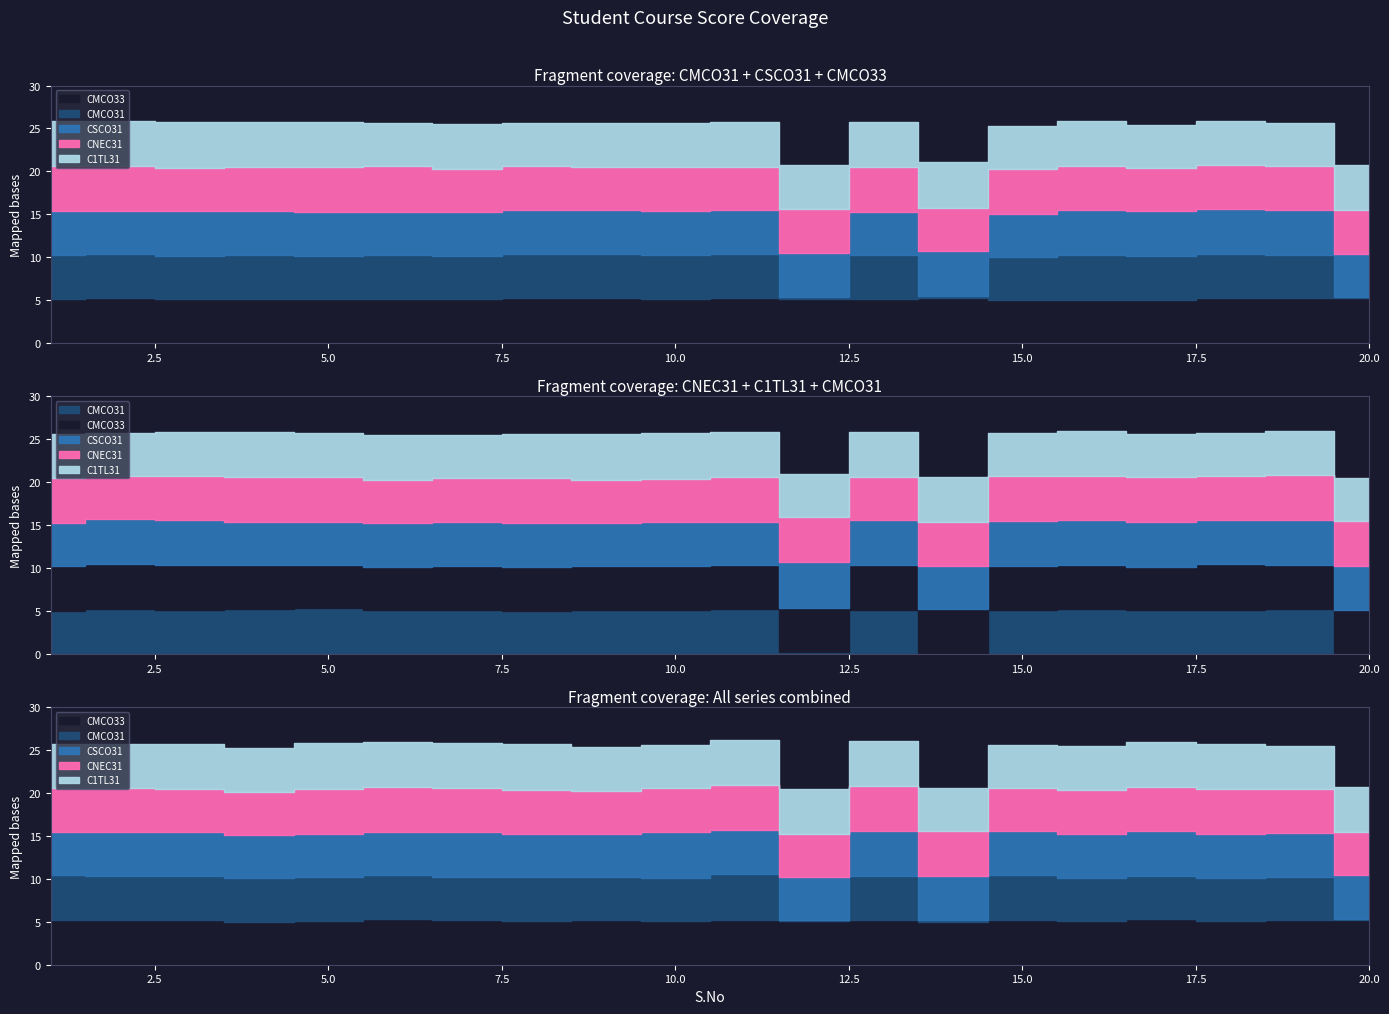

Count the number of data series in this chart.

5